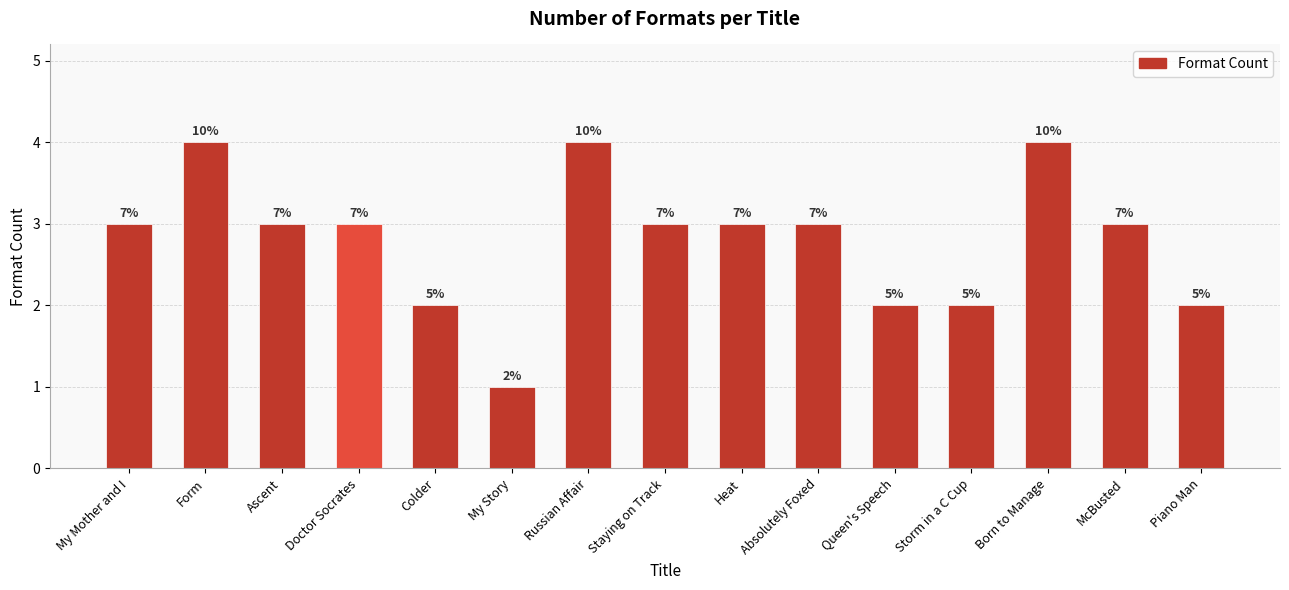

How many bars are there in total?

15